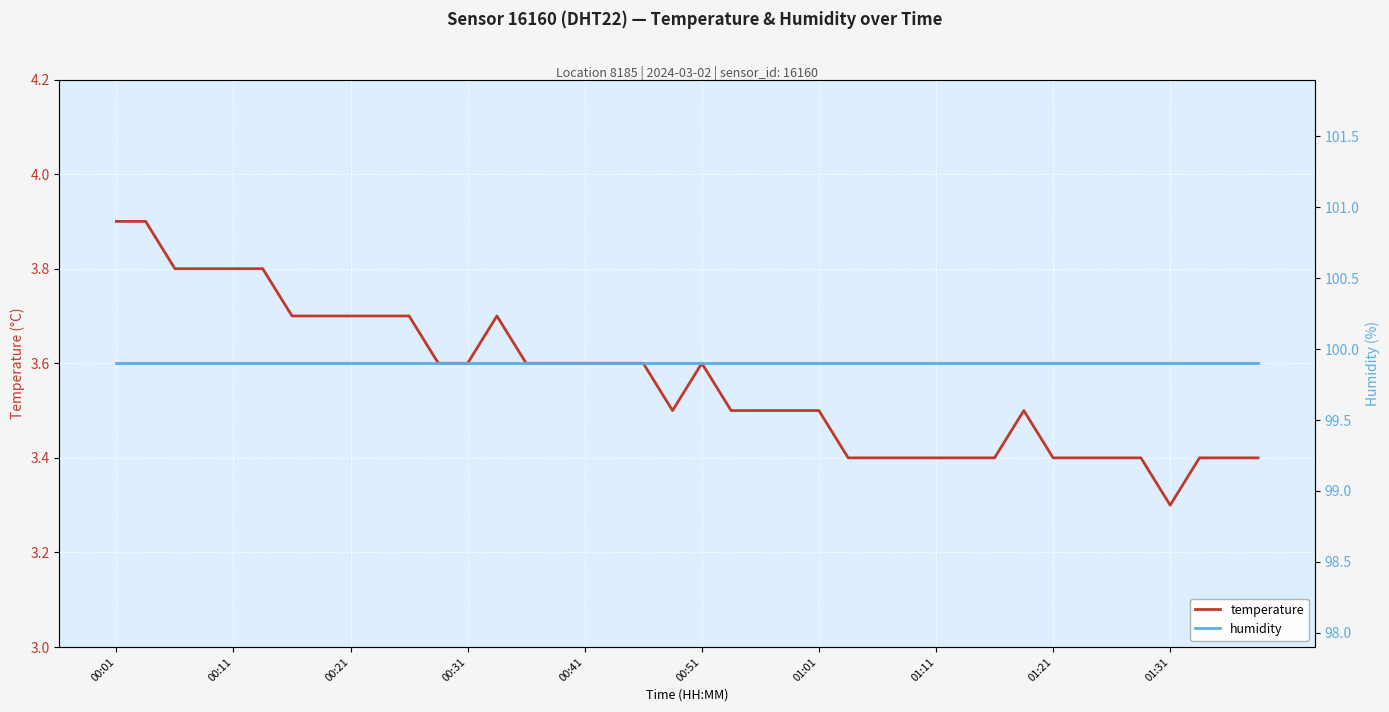

Reading left to right, transcribe all the data shown in this chart.

temperature: 3.9	3.9	3.8	3.8	3.8	3.8	3.7	3.7	3.7	3.7	3.7	3.6	3.6	3.7	3.6	3.6	3.6	3.6	3.6	3.5	3.6	3.5	3.5	3.5	3.5	3.4	3.4	3.4	3.4	3.4	3.4	3.5	3.4	3.4	3.4	3.4	3.3	3.4	3.4	3.4
humidity: 99.9	99.9	99.9	99.9	99.9	99.9	99.9	99.9	99.9	99.9	99.9	99.9	99.9	99.9	99.9	99.9	99.9	99.9	99.9	99.9	99.9	99.9	99.9	99.9	99.9	99.9	99.9	99.9	99.9	99.9	99.9	99.9	99.9	99.9	99.9	99.9	99.9	99.9	99.9	99.9